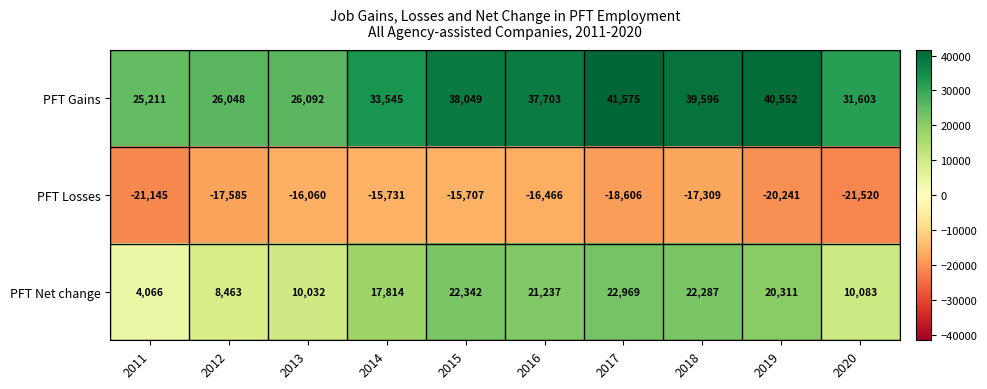

Is it true that PFT Net change equals 32359 at 2019?

False